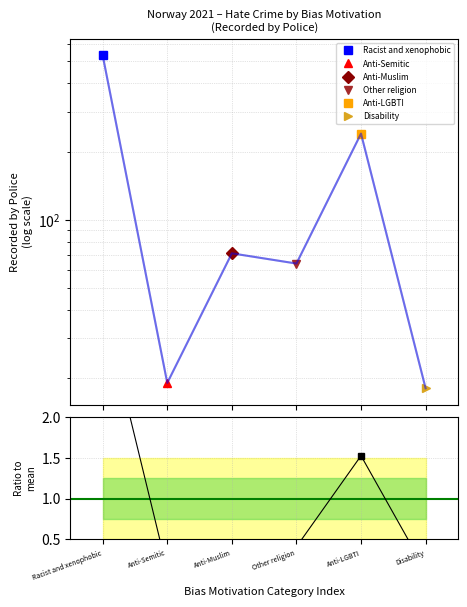

Is it true that the value at Disability is 0.0?

False